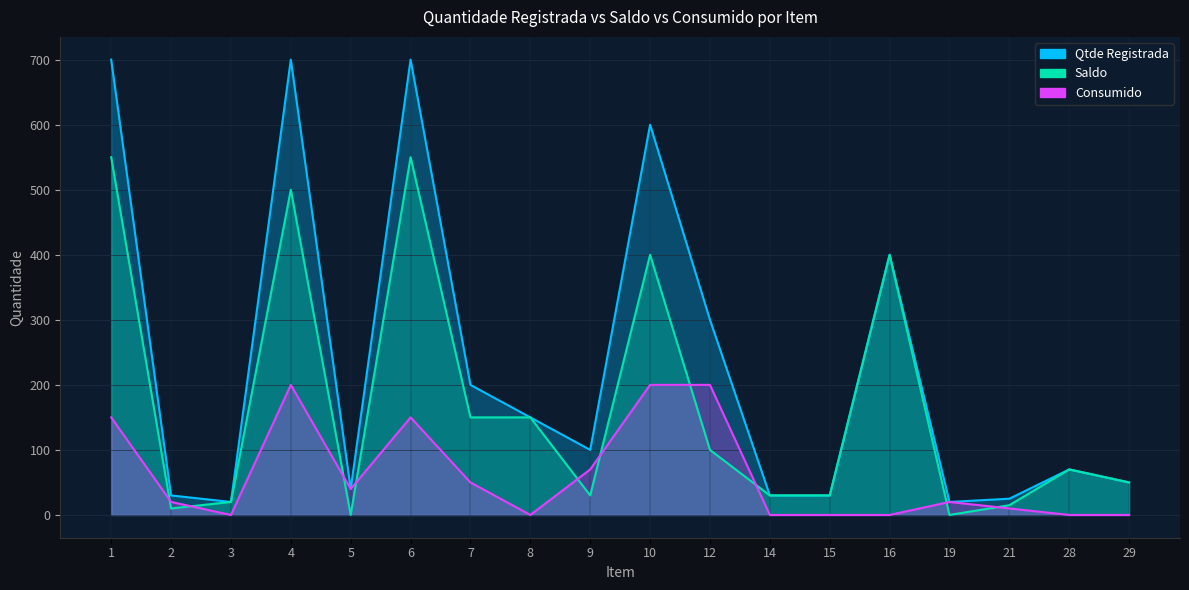

What are all the series names shown in the legend?

Qtde Registrada, Saldo, Consumido